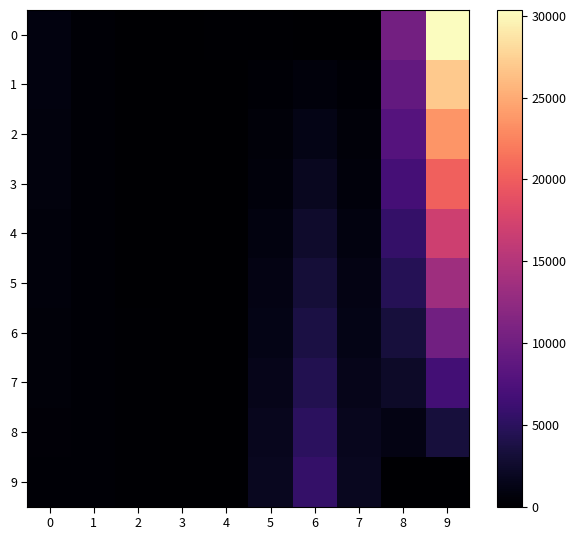

What is the maximum value shown in the chart?

30362.3